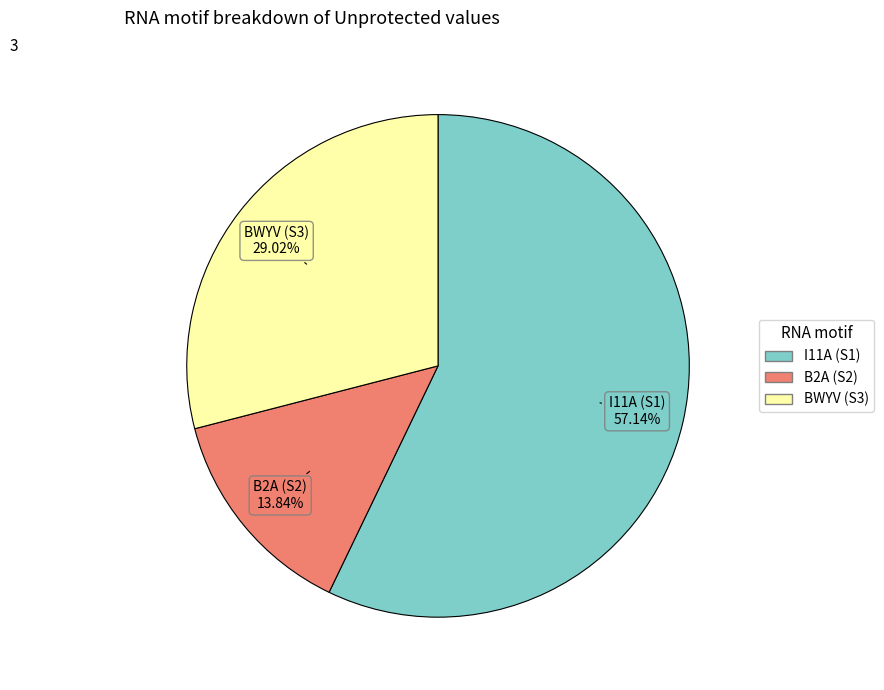

Between BWYV (S3) and I11A (S1), which is larger?

I11A (S1)